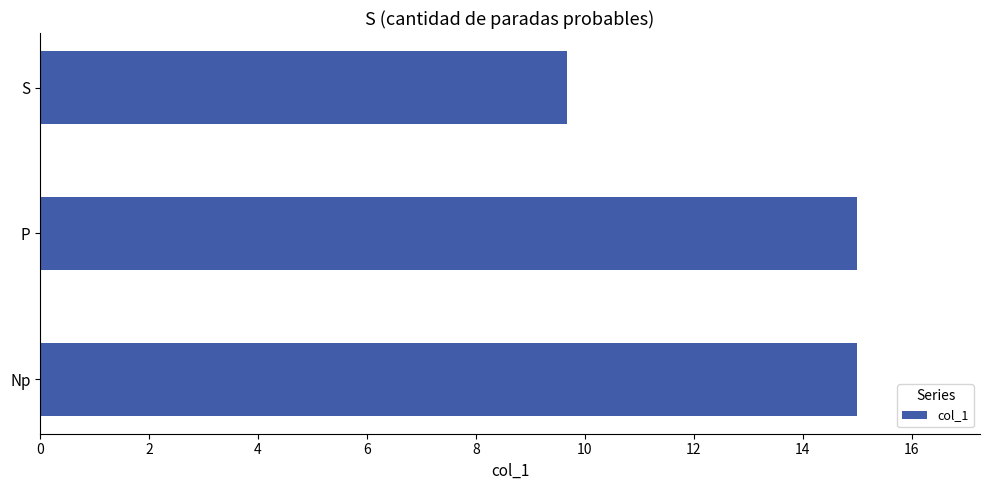

Reading bottom to top, what are all the values shown in this chart?

Np=15.0	P=15.0	S=9.7